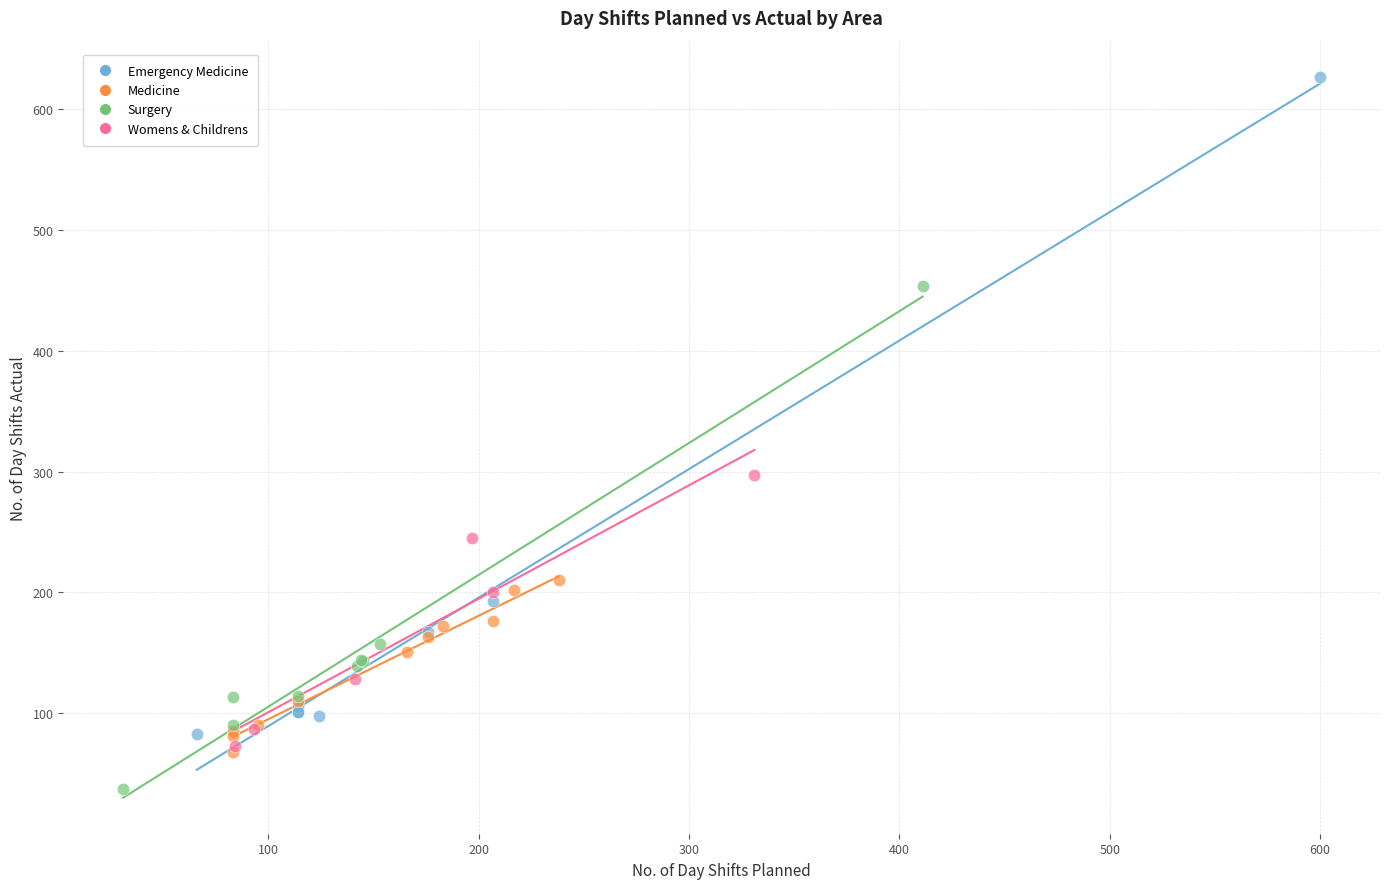

Which series has the widest spread of Y values?

Emergency Medicine